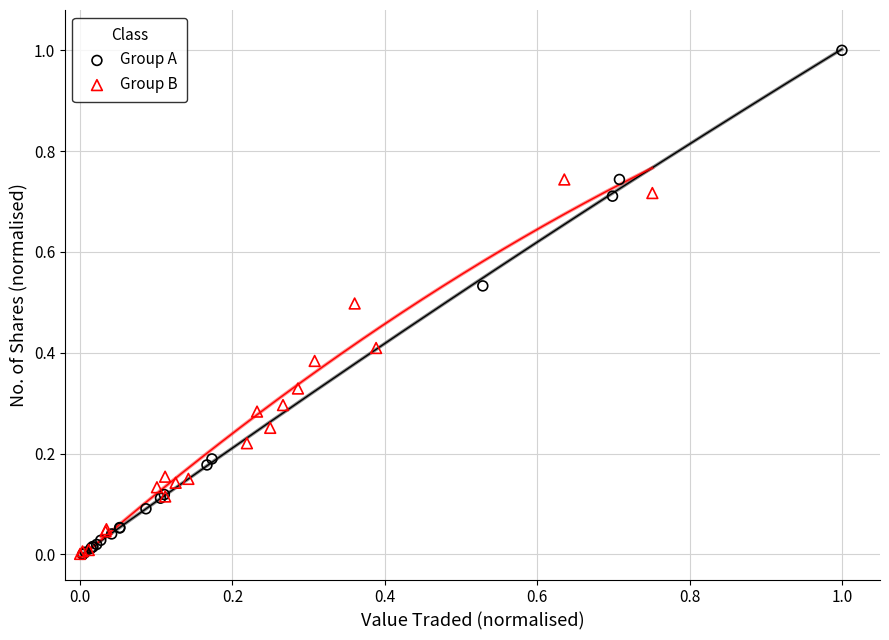

Which series reaches the maximum Y coordinate?

Group A